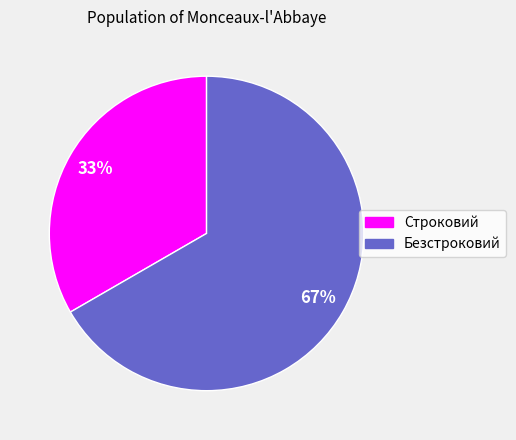

The Безстроковий slice represents 67% of the pie. True or false?

True